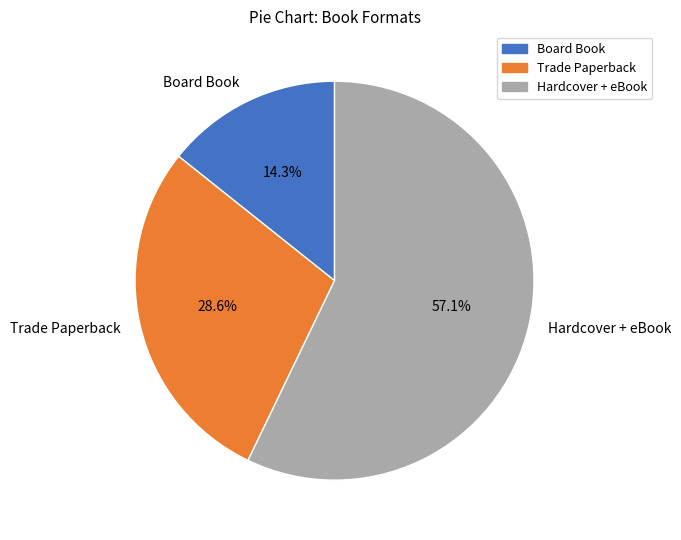

To the nearest percent, what portion does Board Book represent?

14%